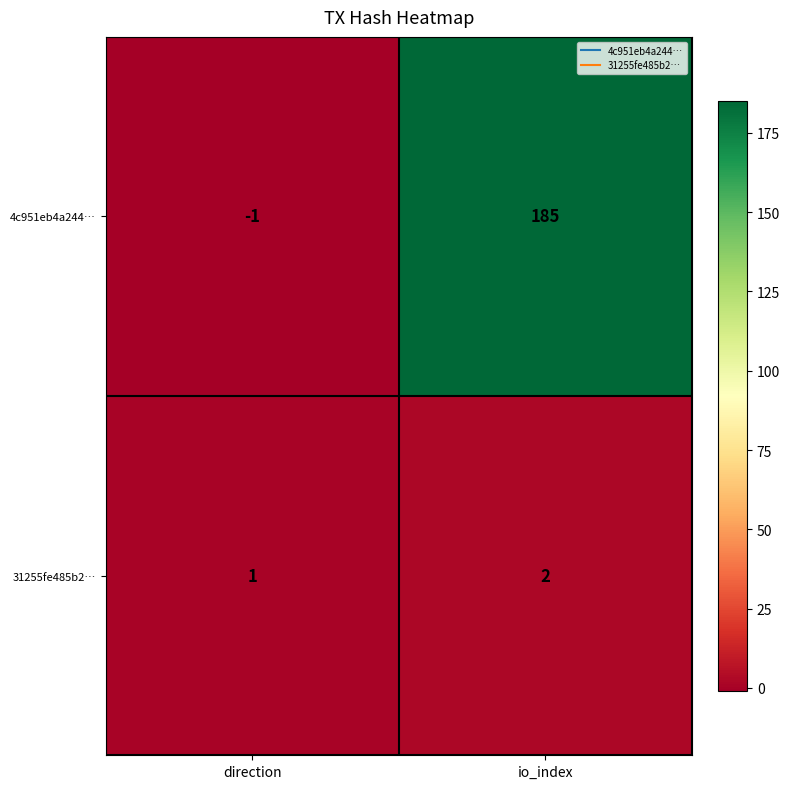

Count the number of categories in the chart.

2